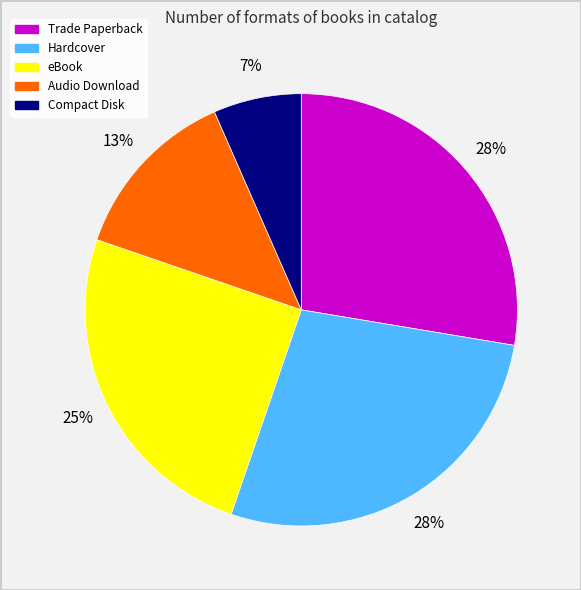

Combined, do eBook and Trade Paperback account for over 50%?

Yes